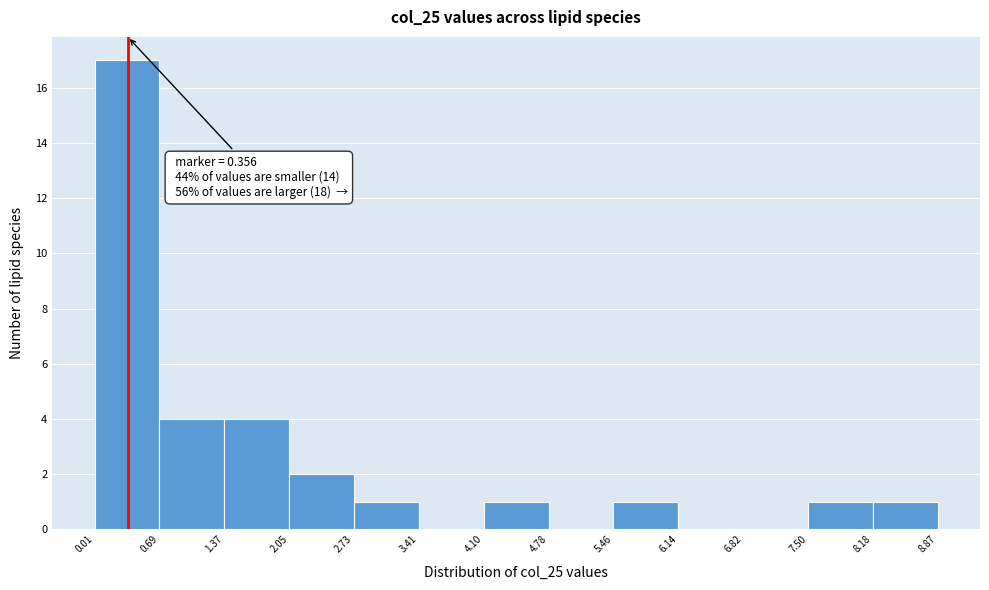

Over which range of the x-axis is the bar tallest?

0.01 to 0.69